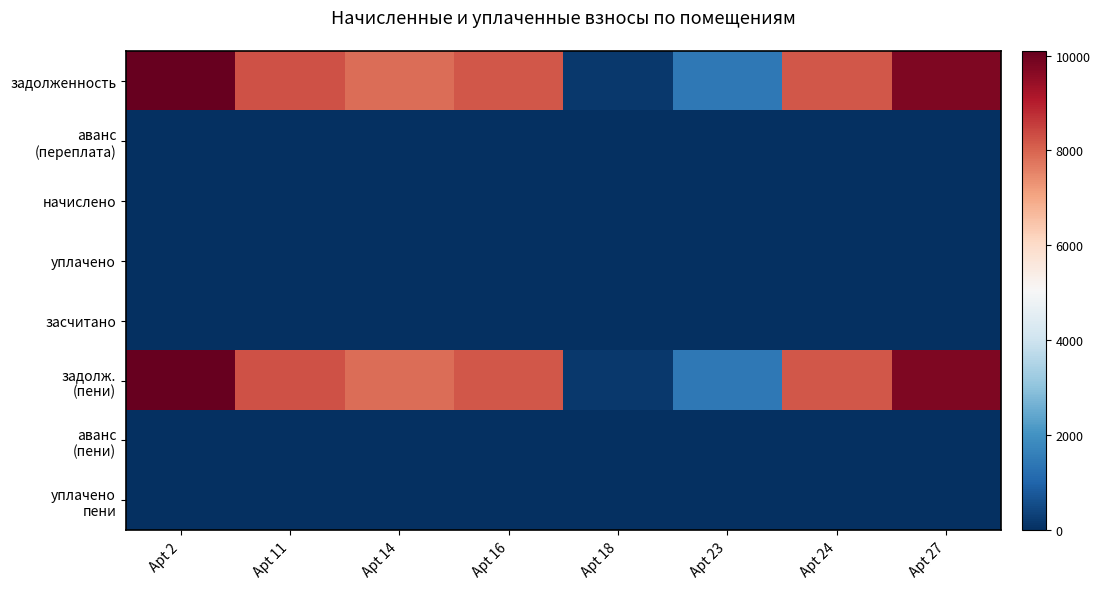

Which series has the largest range (max minus min)?

задолженность